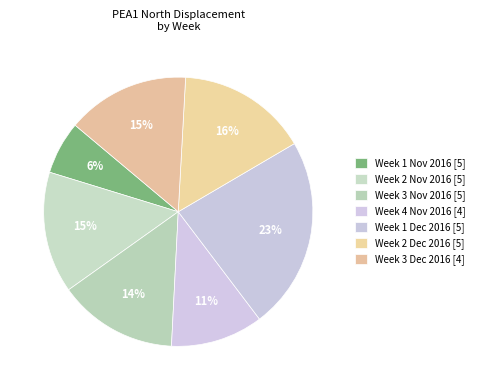

How many segments does this pie chart have?

7